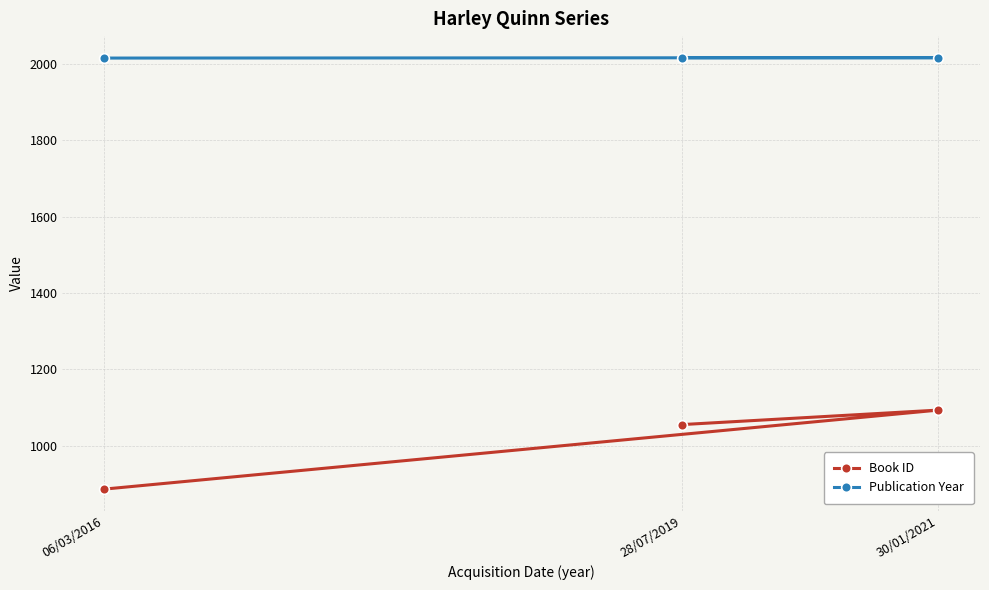

What is the difference between the maximum and minimum values in the Publication Year series?

1